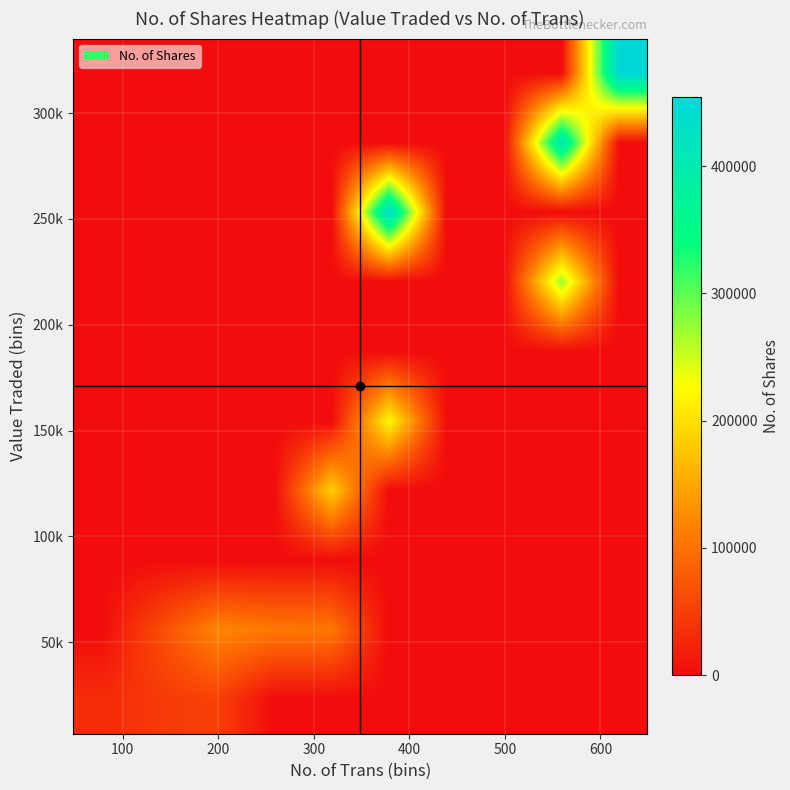

How many data points does each series have?

10